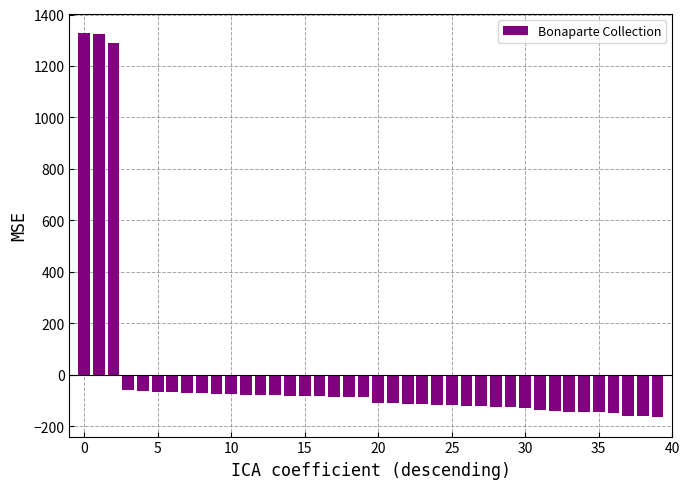

What is the difference between the maximum and minimum values?

1494.0